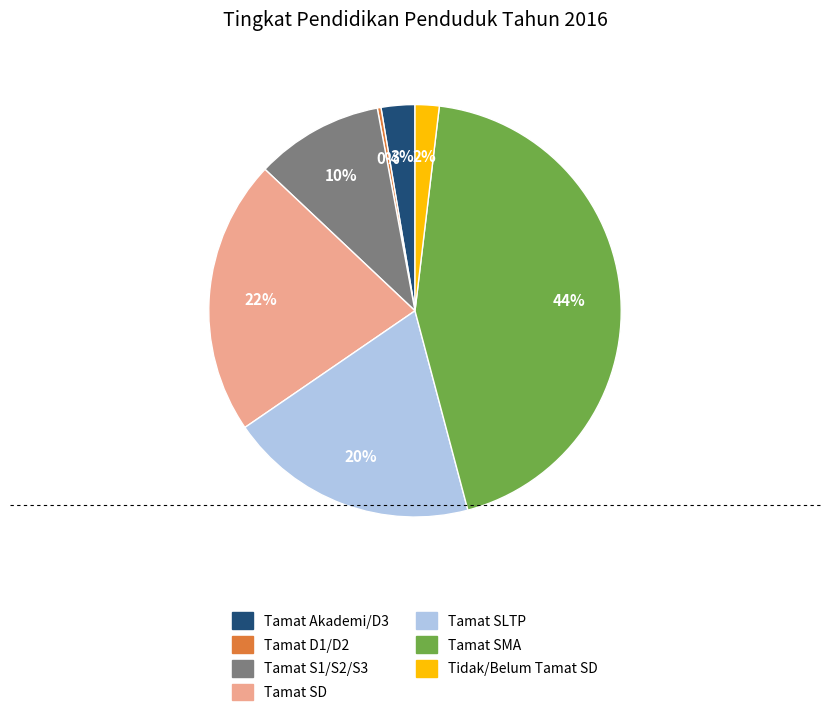

How many slices are in this pie chart?

7